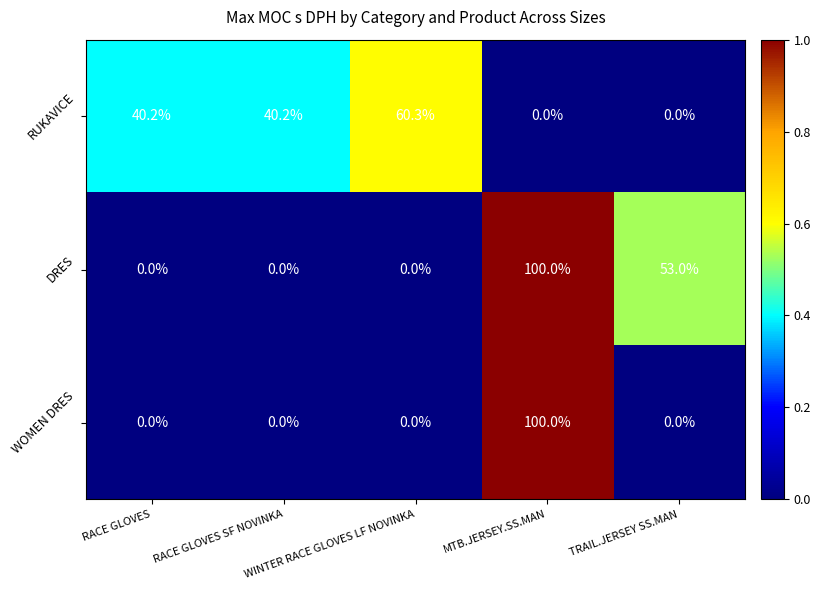

What is the greatest value displayed?

100.0